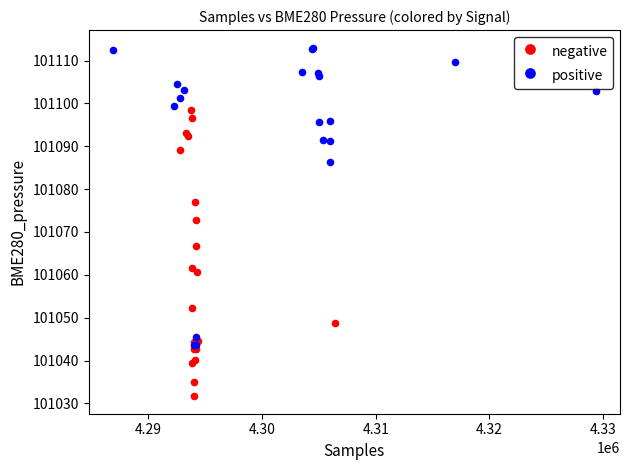

Which series reaches the maximum Y coordinate?

positive